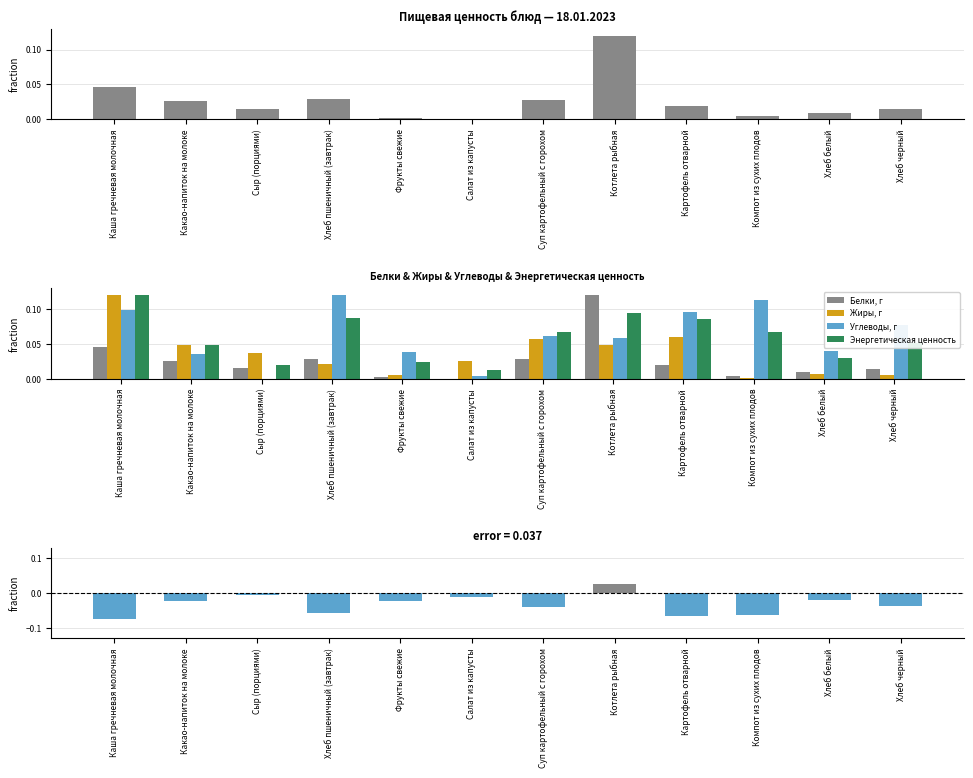

Which category has the lowest value in the Белки - Энерг.ценность (норм.) series?

Каша гречневая молочная